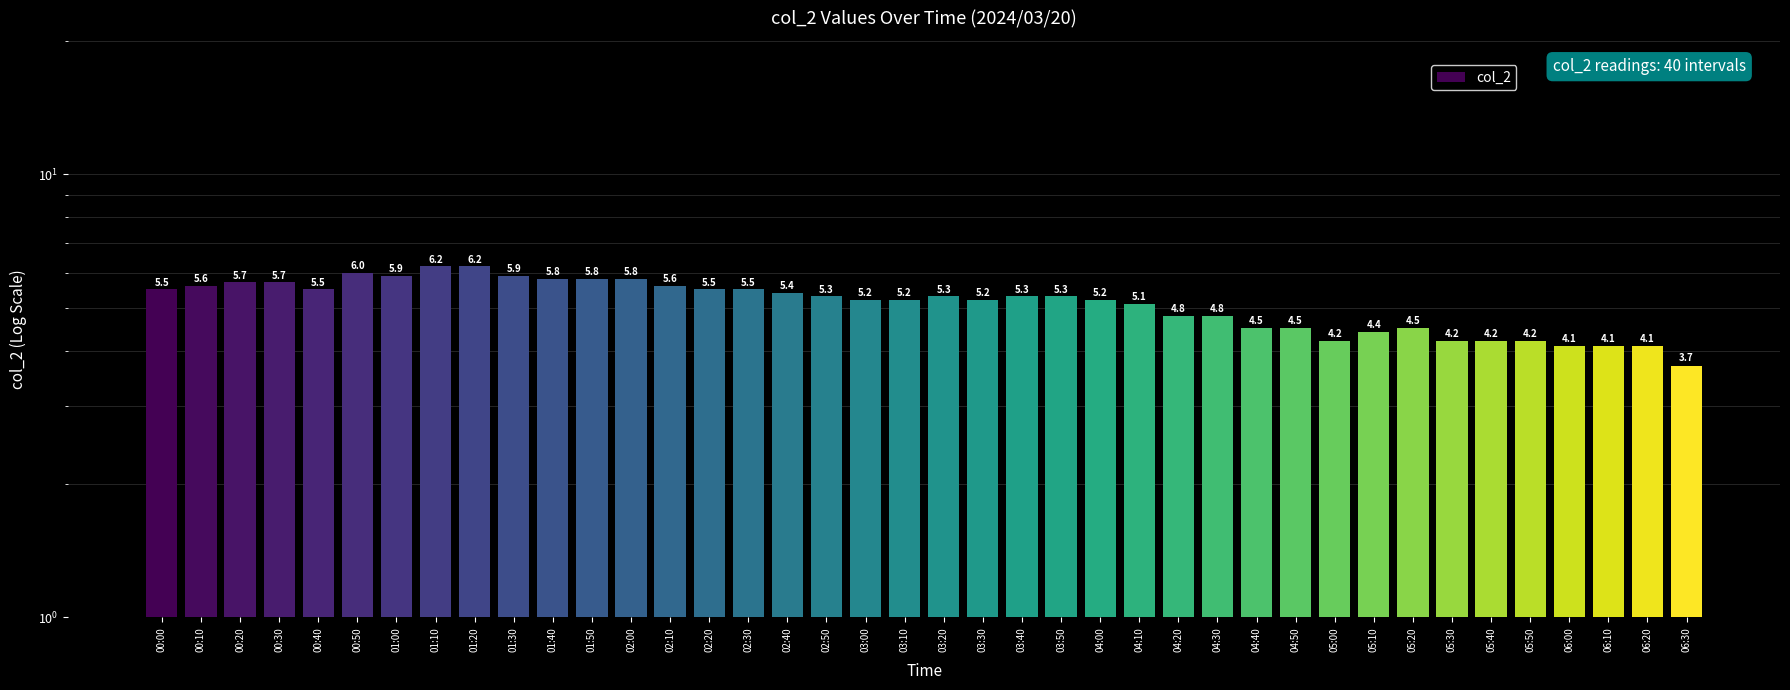

Reading left to right, transcribe all the data shown in this chart.

5.5	5.6	5.7	5.7	5.5	6.0	5.9	6.2	6.2	5.9	5.8	5.8	5.8	5.6	5.5	5.5	5.4	5.3	5.2	5.2	5.3	5.2	5.3	5.3	5.2	5.1	4.8	4.8	4.5	4.5	4.2	4.4	4.5	4.2	4.2	4.2	4.1	4.1	4.1	3.7